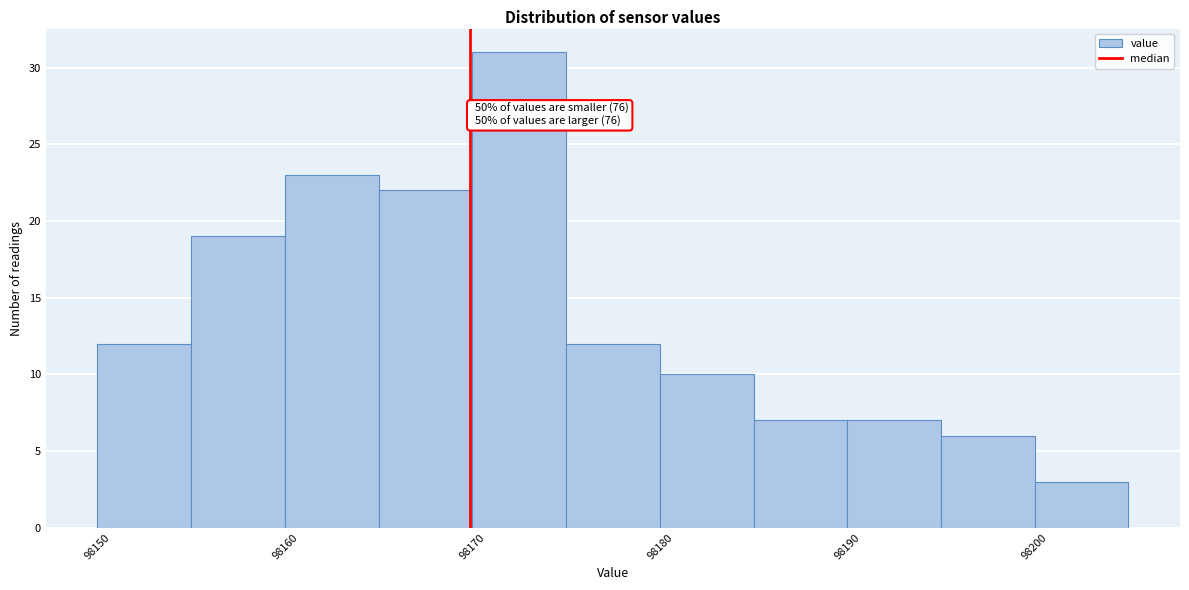

Which range on the x-axis has the tallest bar?

98170 to 98175